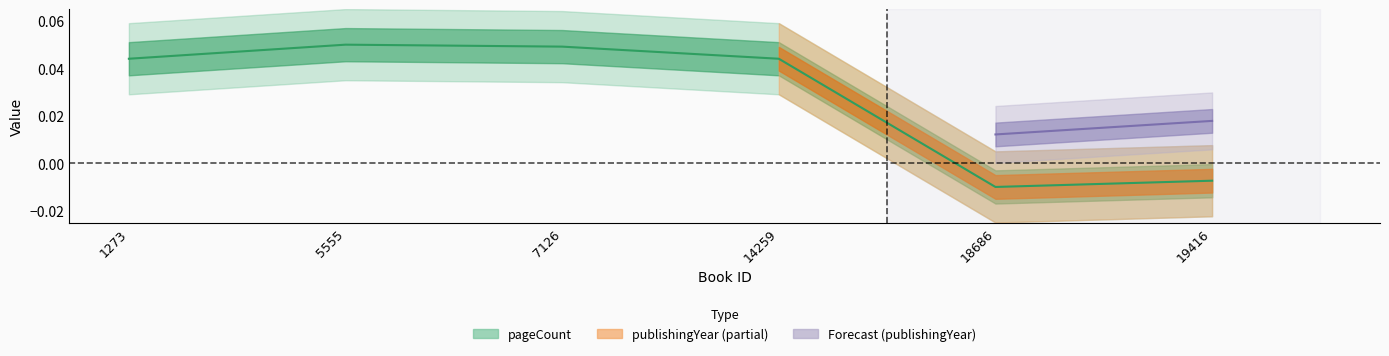

How many values are above zero?

4